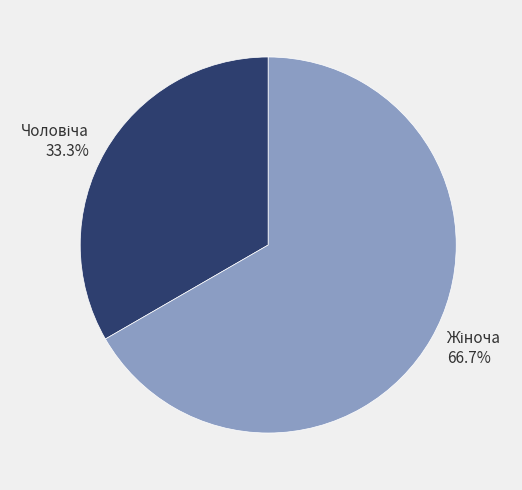

Is there a majority slice in this chart?

Yes